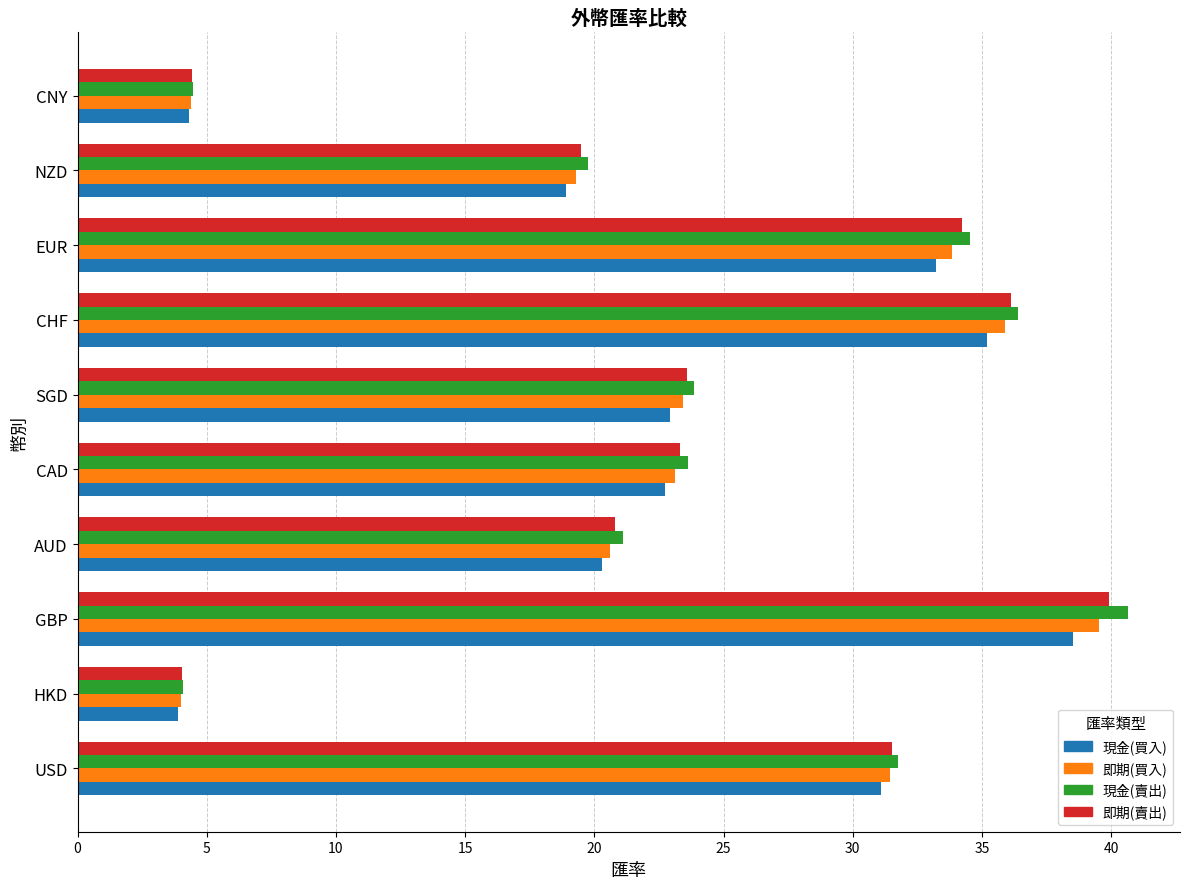

At which category is the sum across all series the highest?

GBP